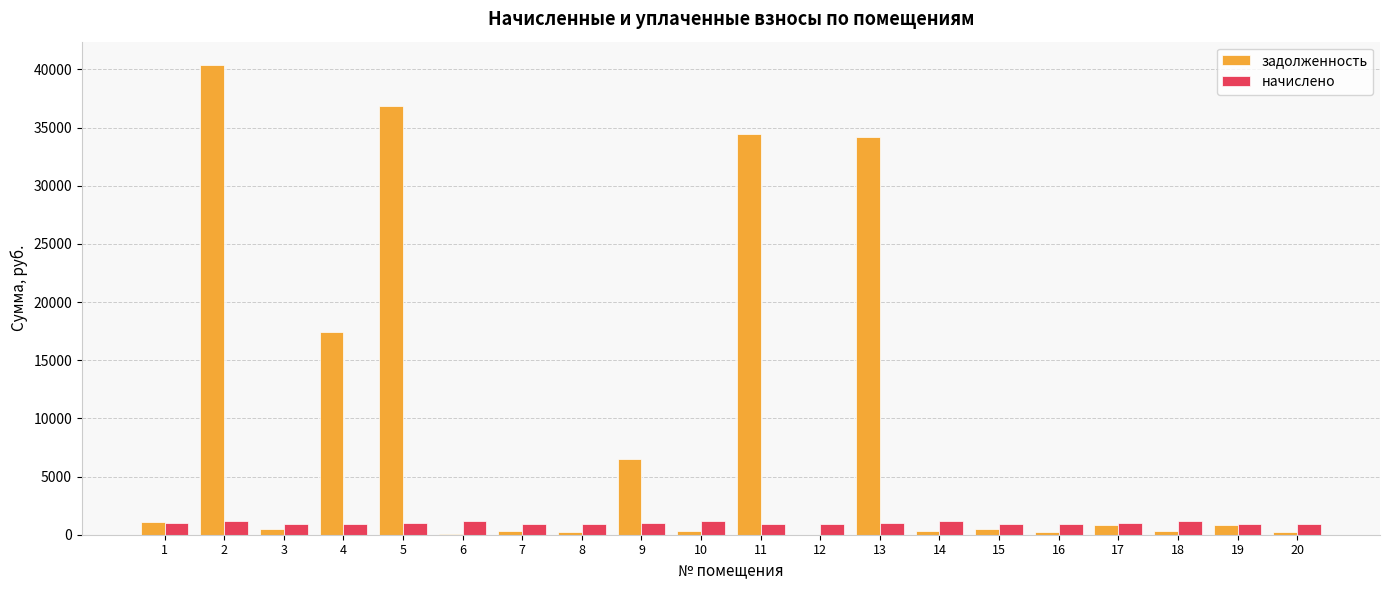

Which series has the largest range (max minus min)?

задолженность